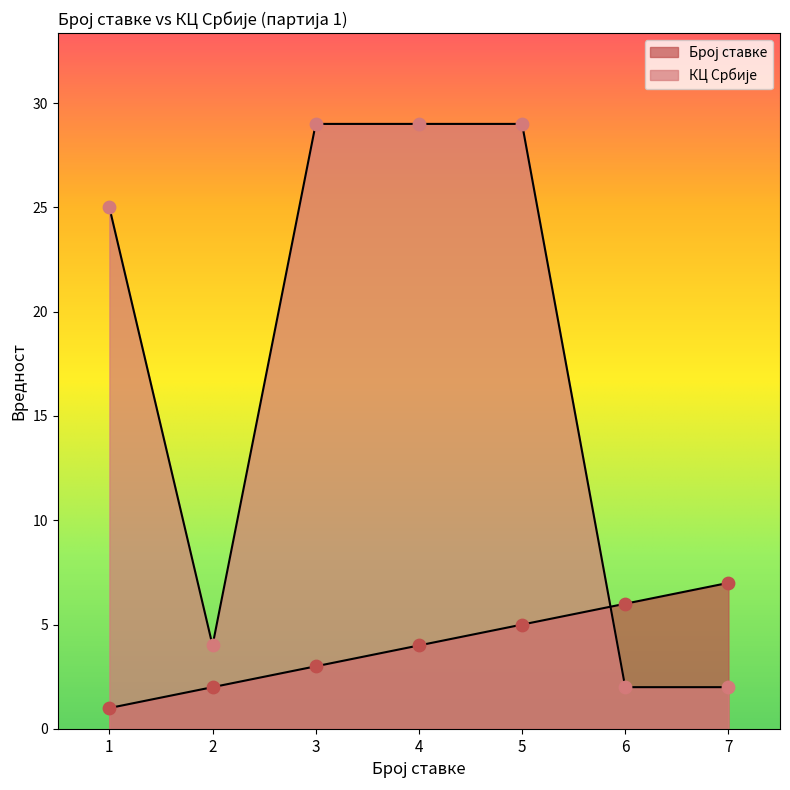

At which category is the sum across all series the highest?

5